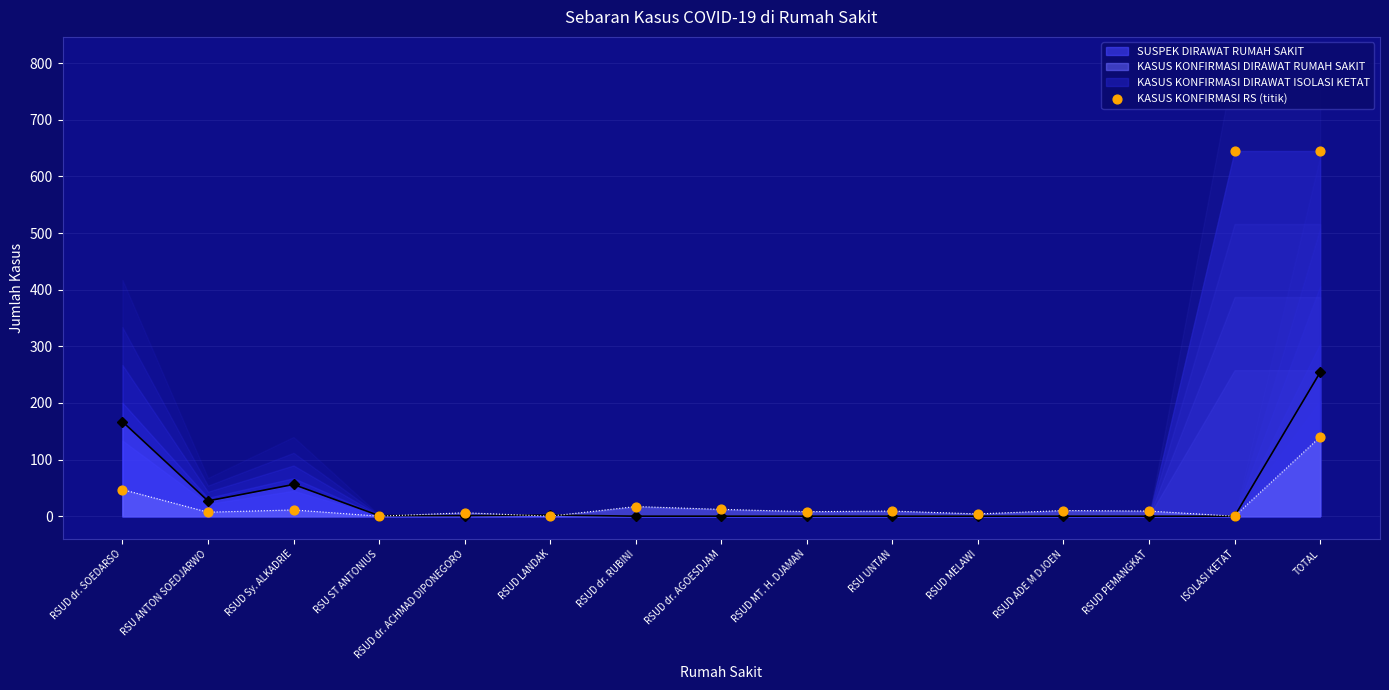

Approximately how many times larger is the value at TOTAL compared to RSUD MELAWI?

35.0